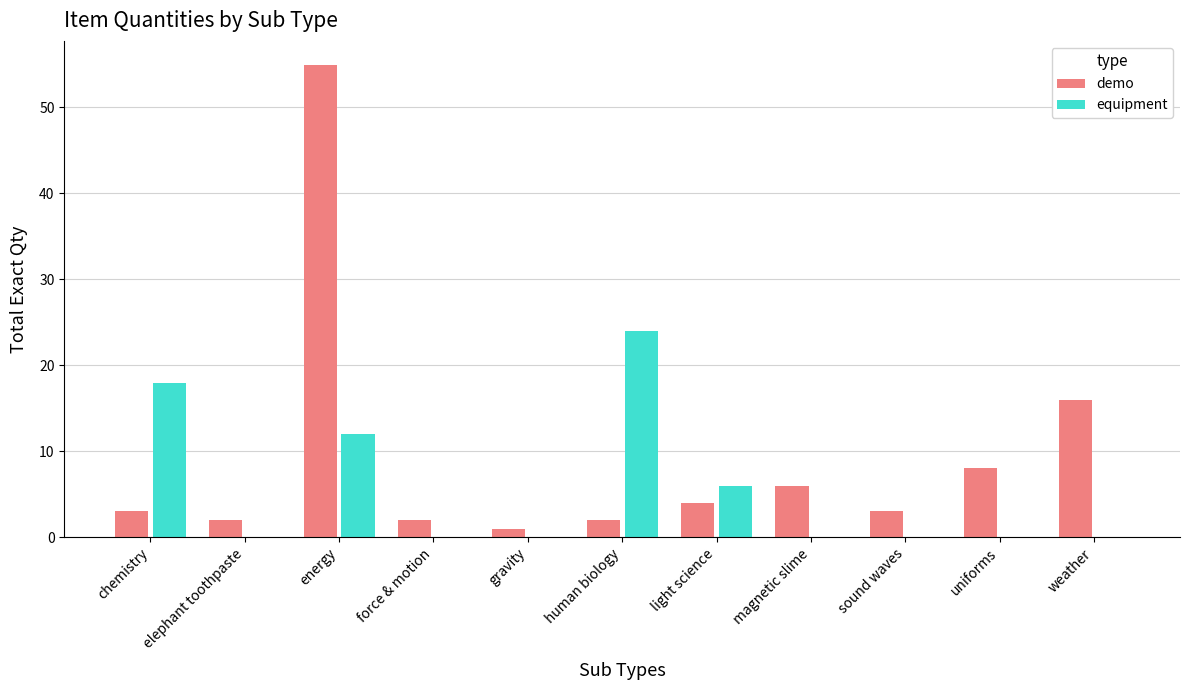

What is the average value of the demo series?

9